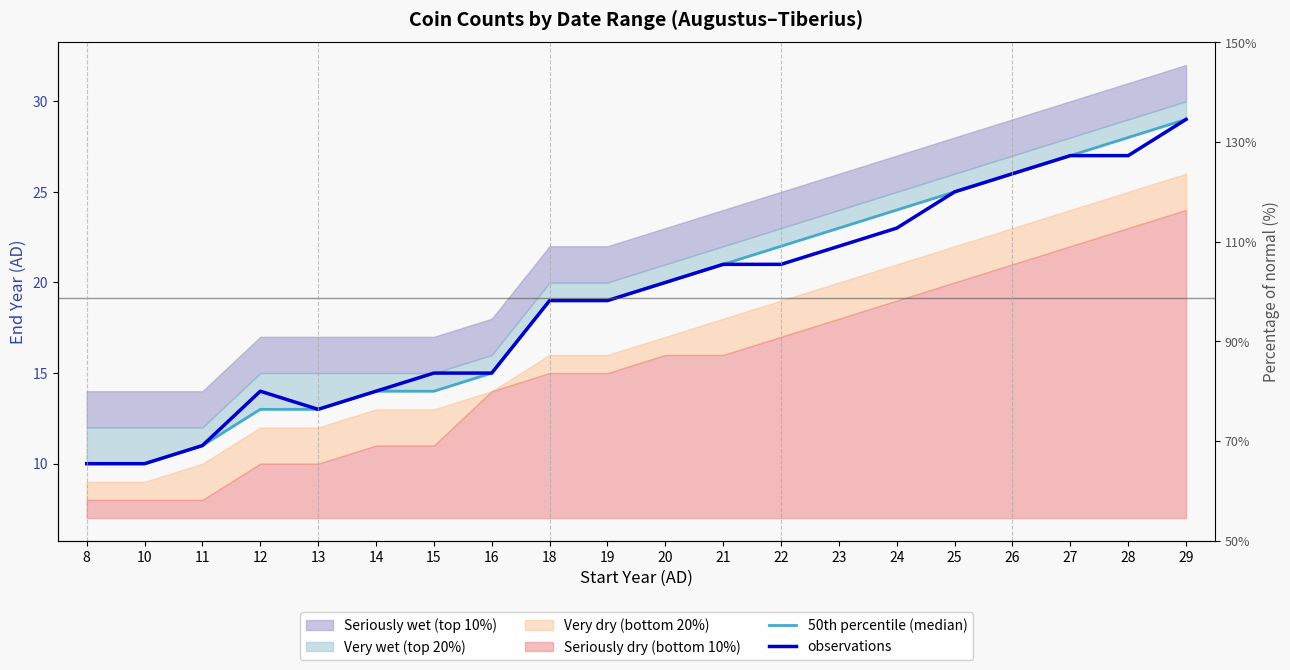

List the labels in order of observations value, smallest first.

8, 10, 11, 13, 12, 14, 15, 16, 18, 19, 20, 21, 22, 23, 24, 25, 26, 27, 28, 29